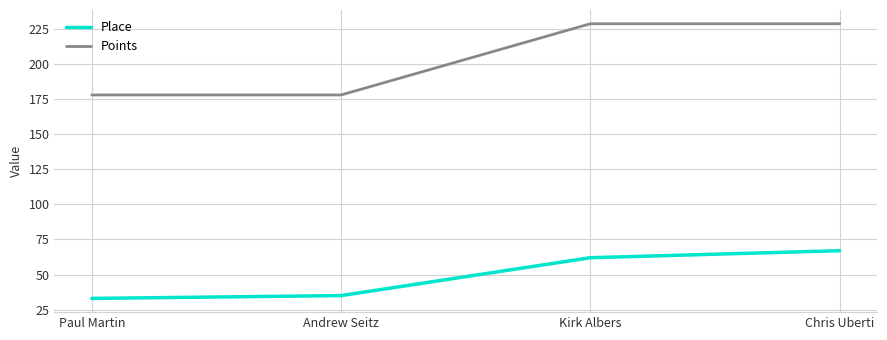

Which series has the widest spread of values?

Points